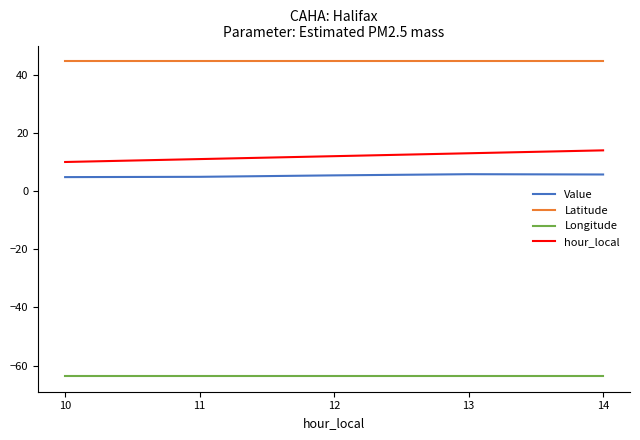

Count the number of categories in the chart.

5